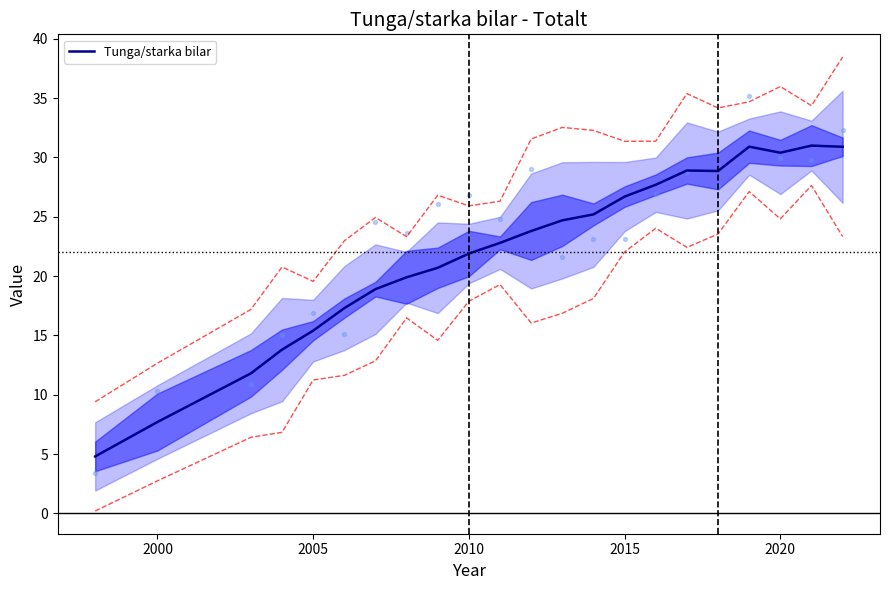

What is the maximum value for Tunga/starka bilar?

31.0